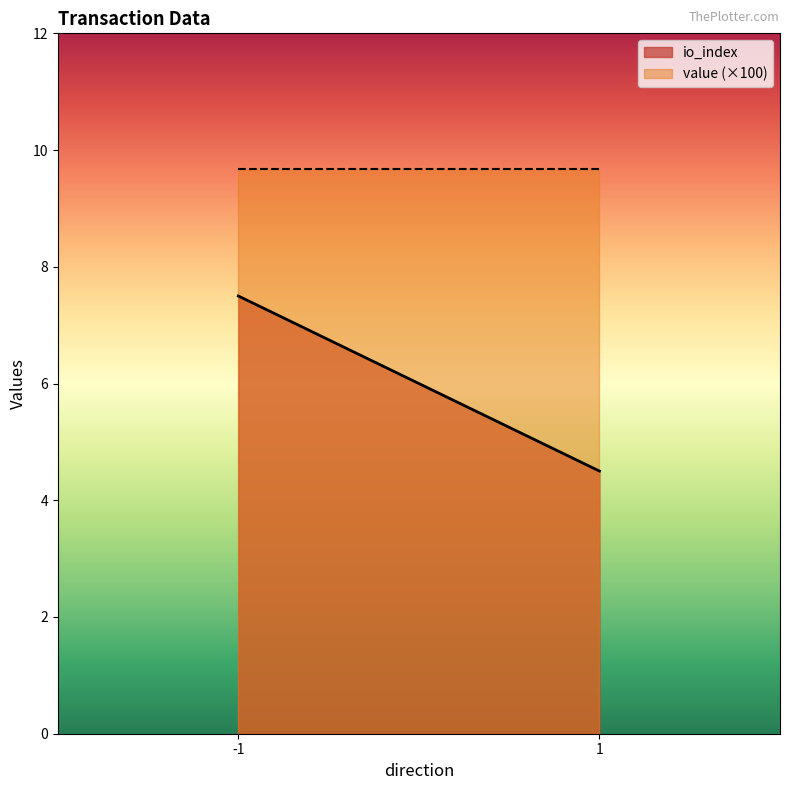

What is the average value of the io_index series?

6.0